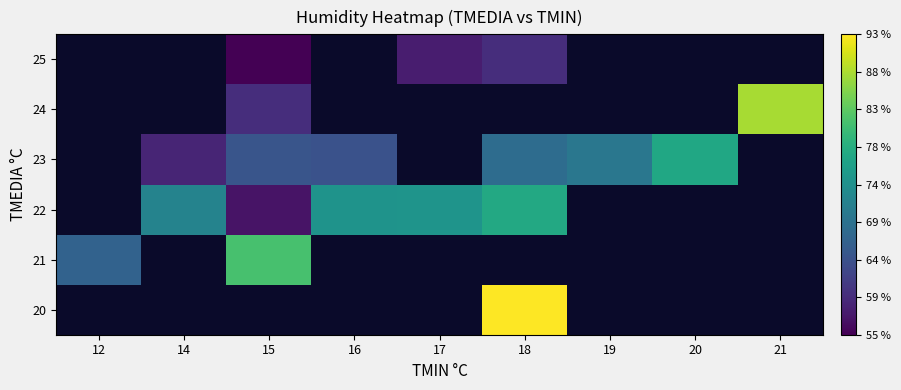

Where does the 25 series first go above 58?

18